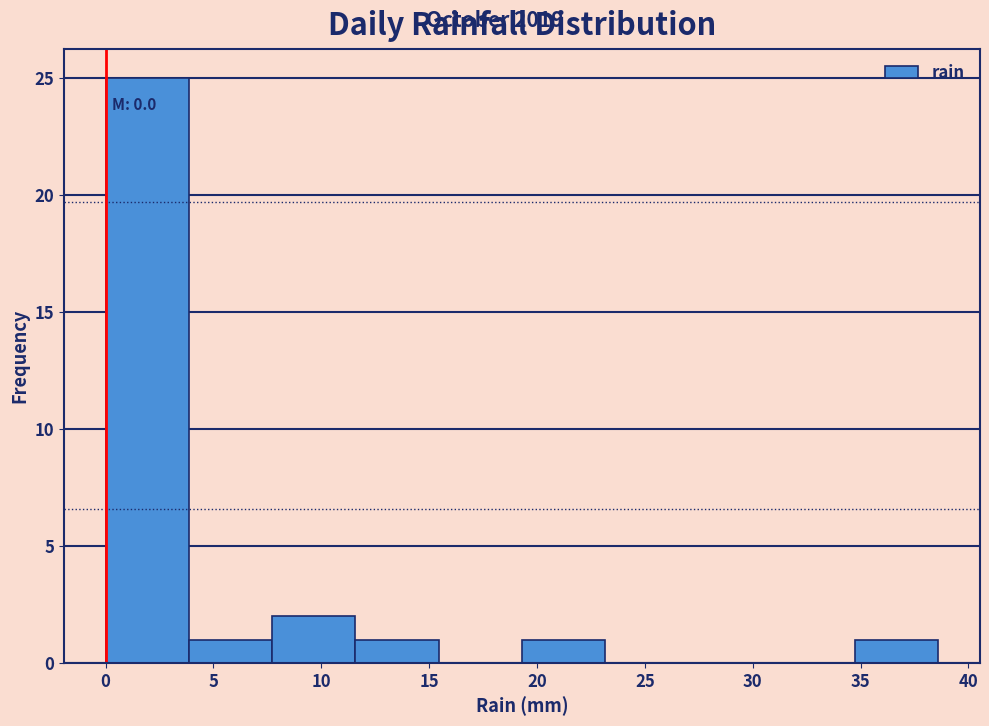

Over which range of the x-axis is the bar tallest?

0.0 to 4.0